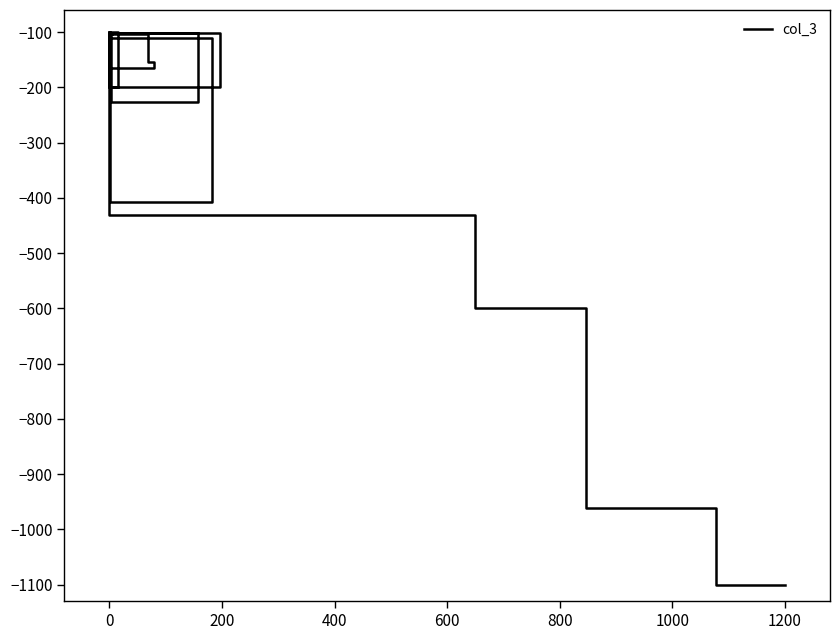

How many lines are shown in the chart?

1